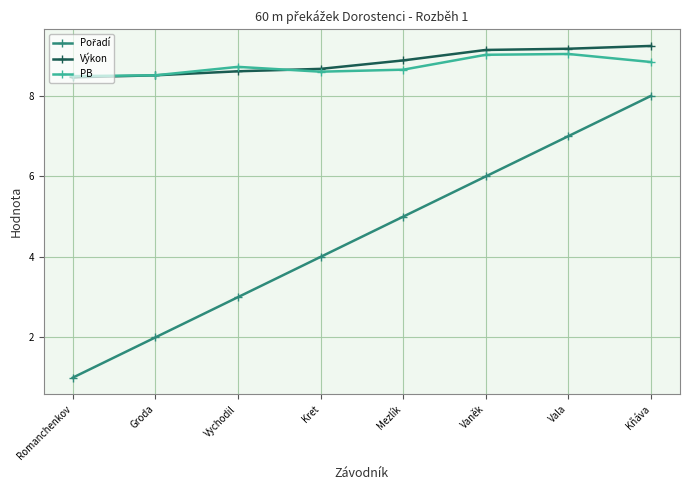

What position from the right is Kret?

5